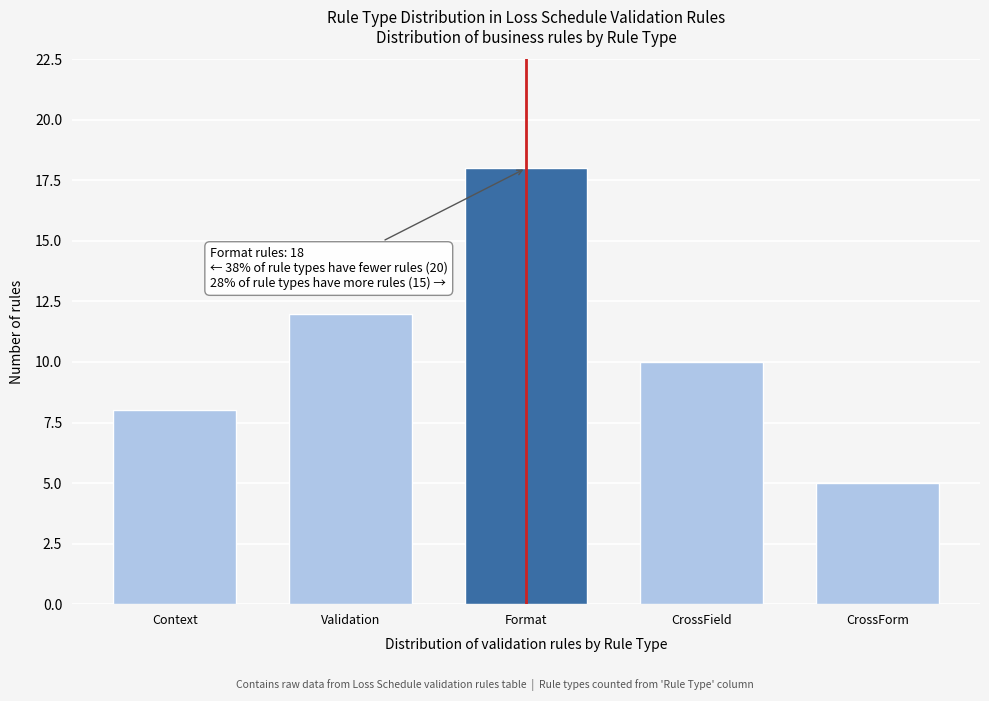

Reading right to left, transcribe all the data shown in this chart.

CrossForm=5	CrossField=10	Format=18	Validation=12	Context=8